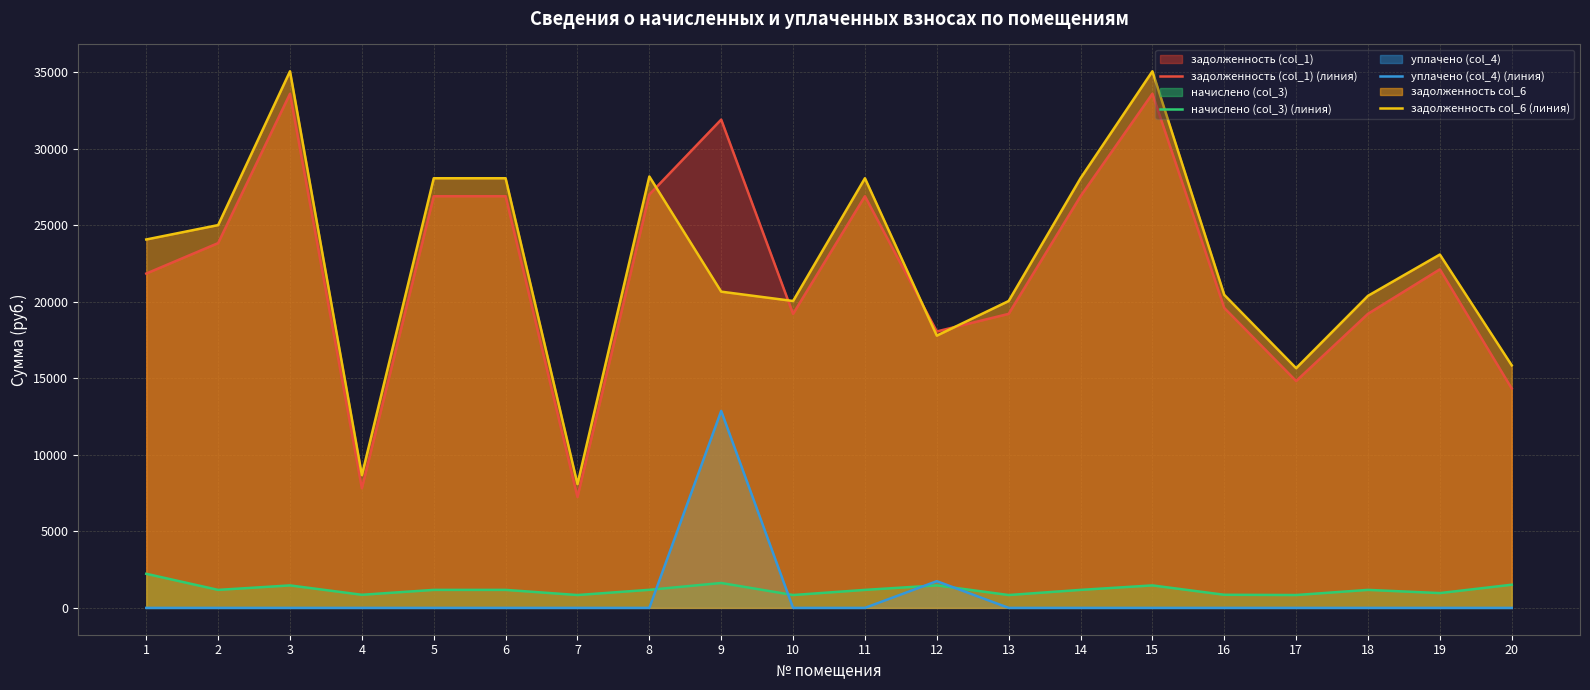

What is the difference between the maximum and second lowest values in the уплачено (col_4) (линия) series?

12868.3